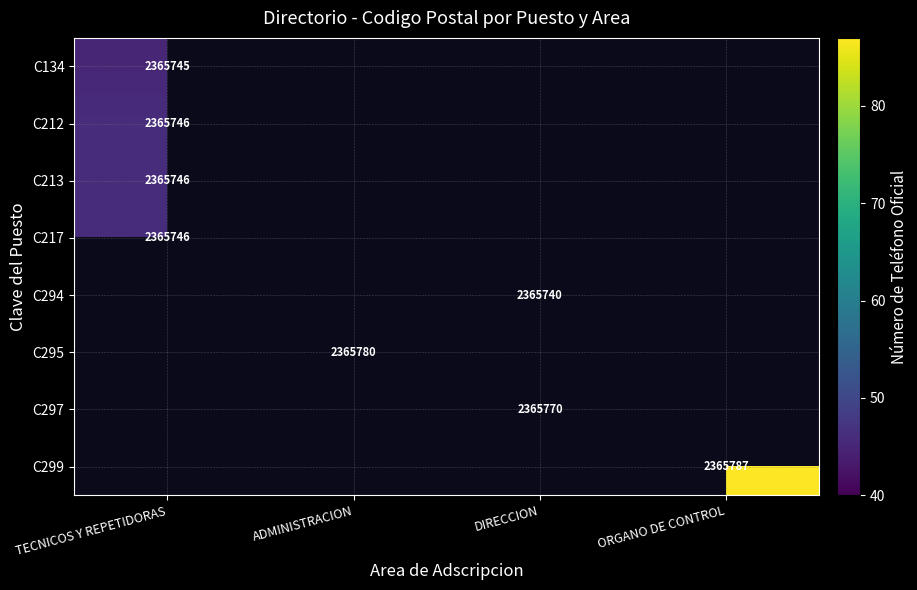

The value of C217 at TECNICOS Y REPETIDORAS is 3735622. True or false?

False